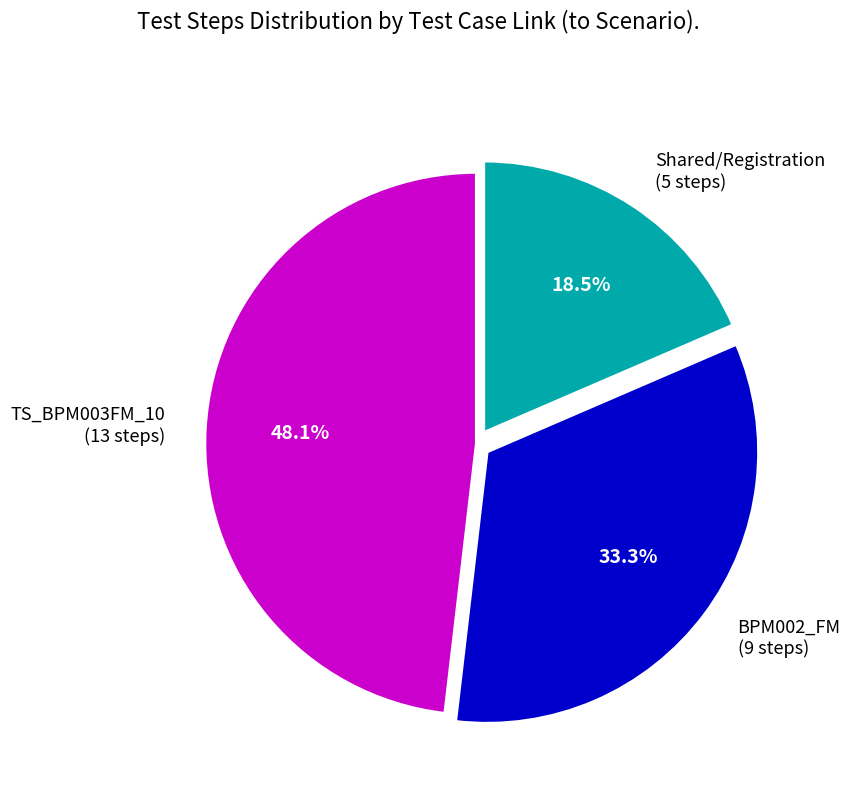

Which slice is the largest?

TS_BPM003FM_10 (13 steps)